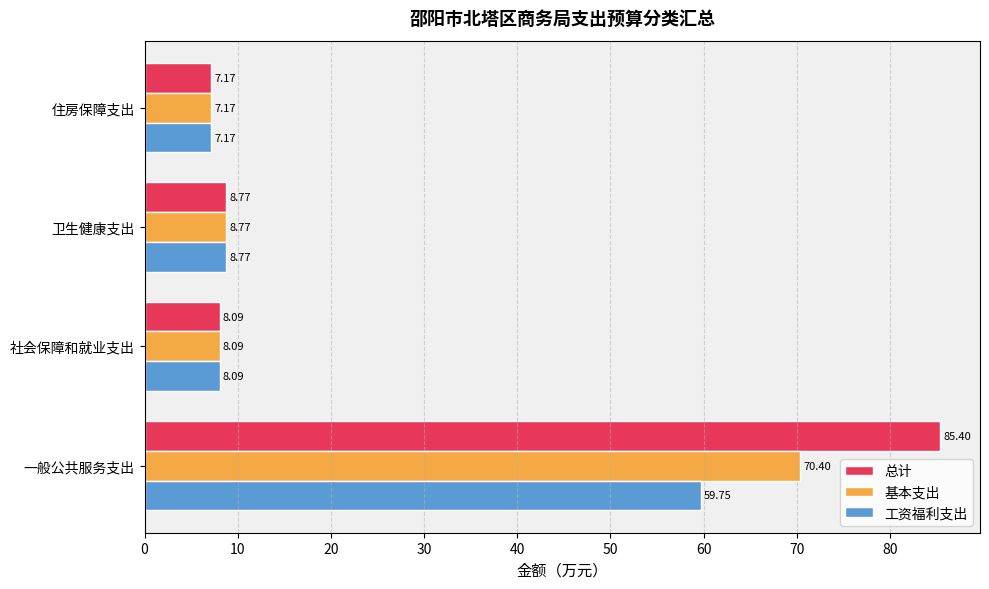

Which series has the largest range (max minus min)?

总计